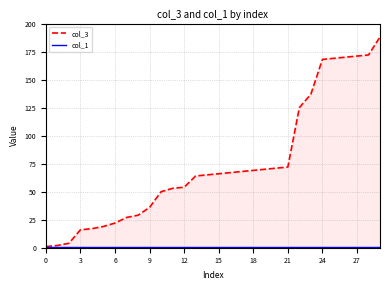

What is the greatest value displayed?

188